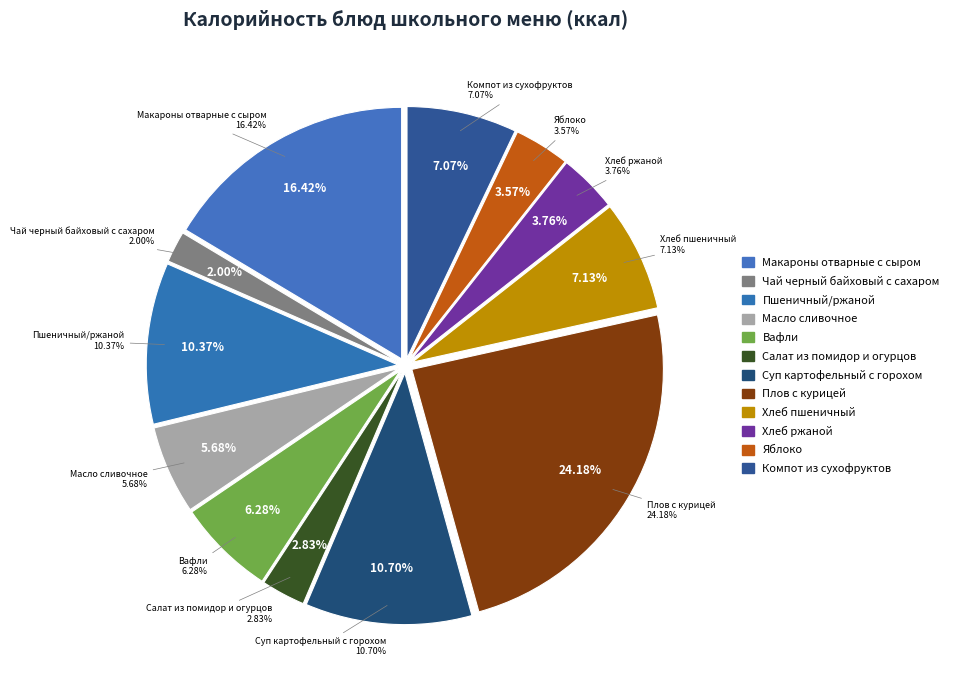

Approximately how many times larger is the value at Суп картофельный с горохом compared to Пшеничный/ржаной?

1.0